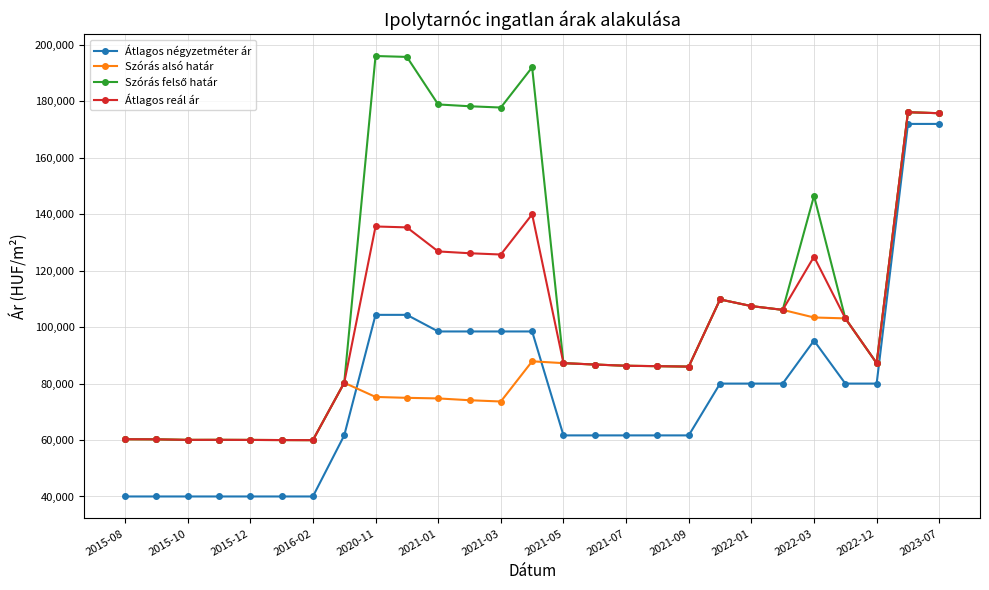

How many lines are shown in the chart?

4